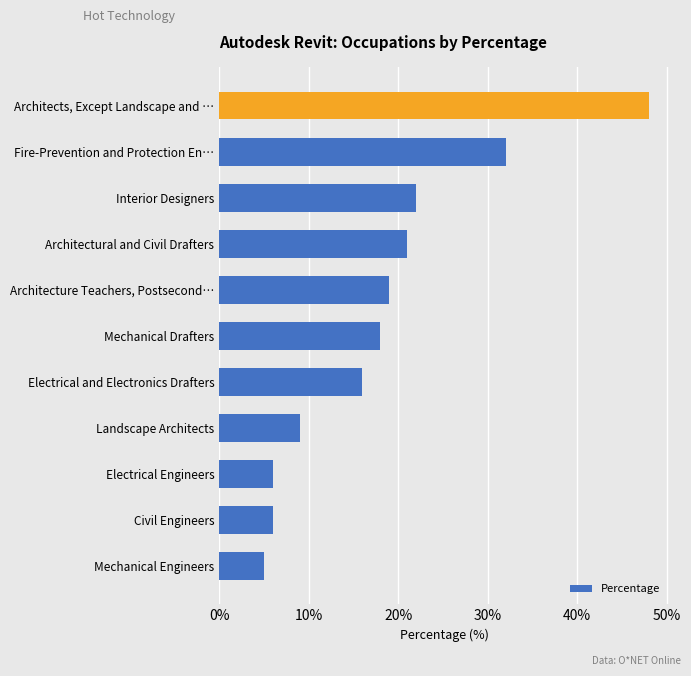

What is the minimum value shown in the chart?

5